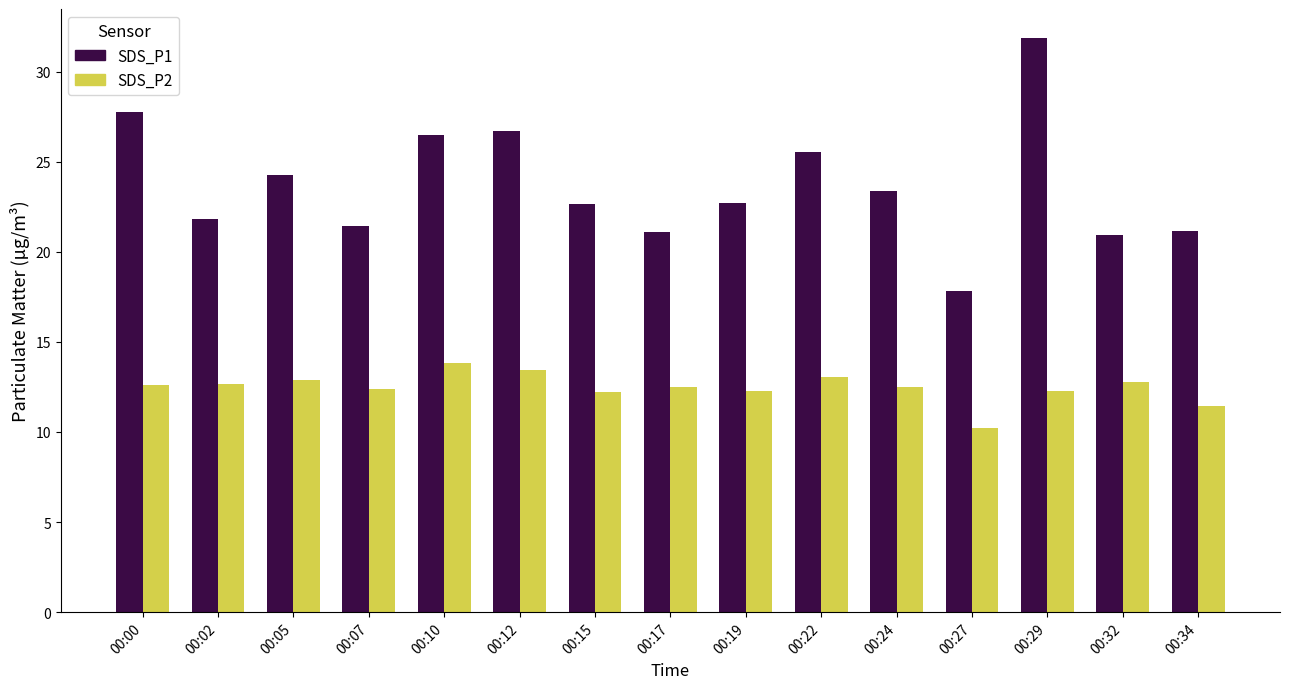

What is the difference between the maximum and second lowest values in the SDS_P1 series?

11.0